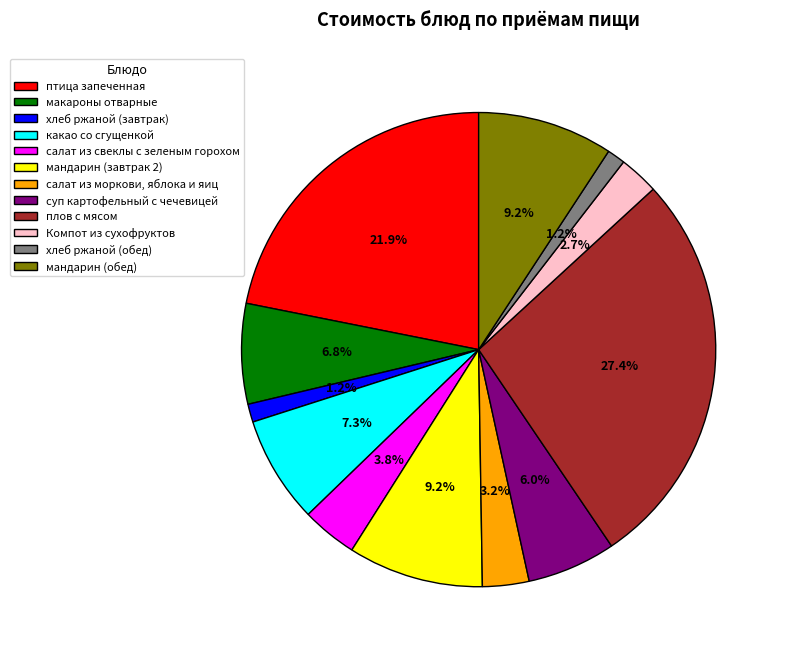

What portion of the pie excludes какао со сгущенкой?

92.7%